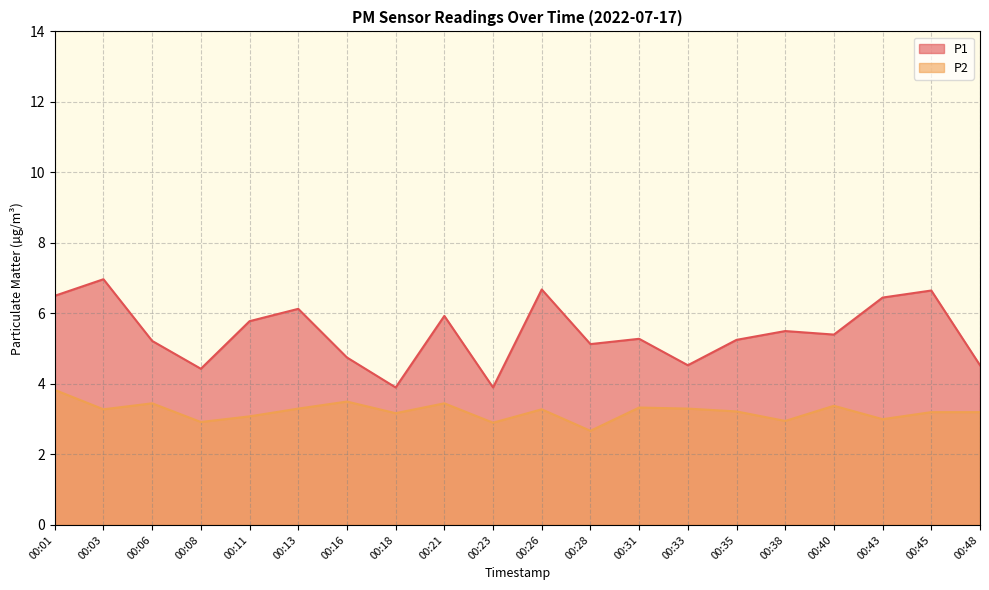

True or false: P2 has a value of 5.0 at 00:35.

False